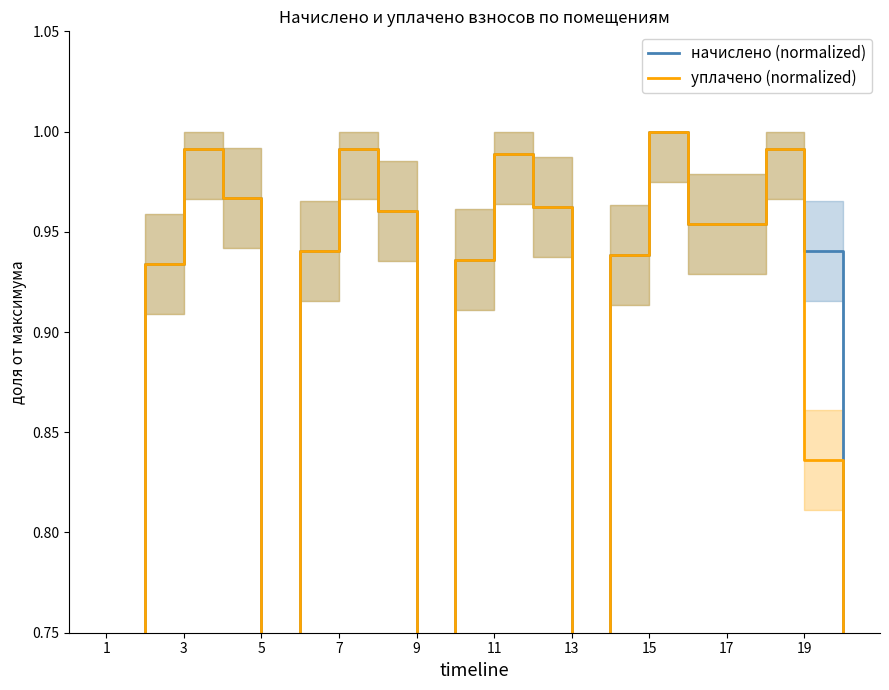

Which has a higher value, 18 or 11?

18